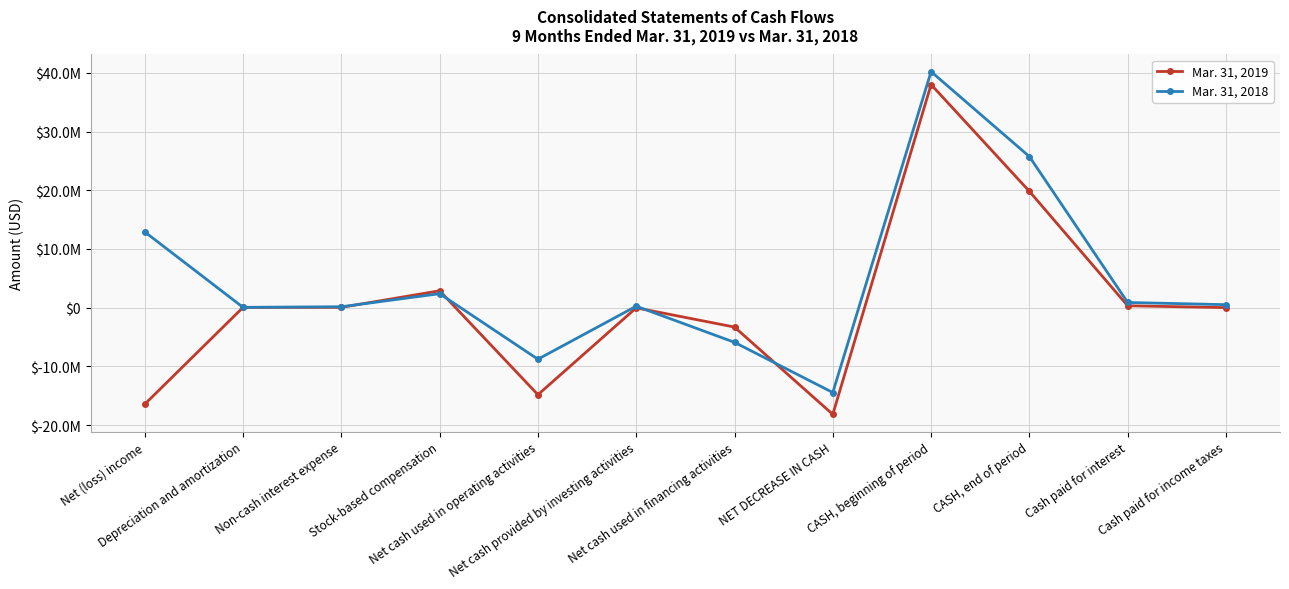

Does the chart have visible grid lines?

Yes